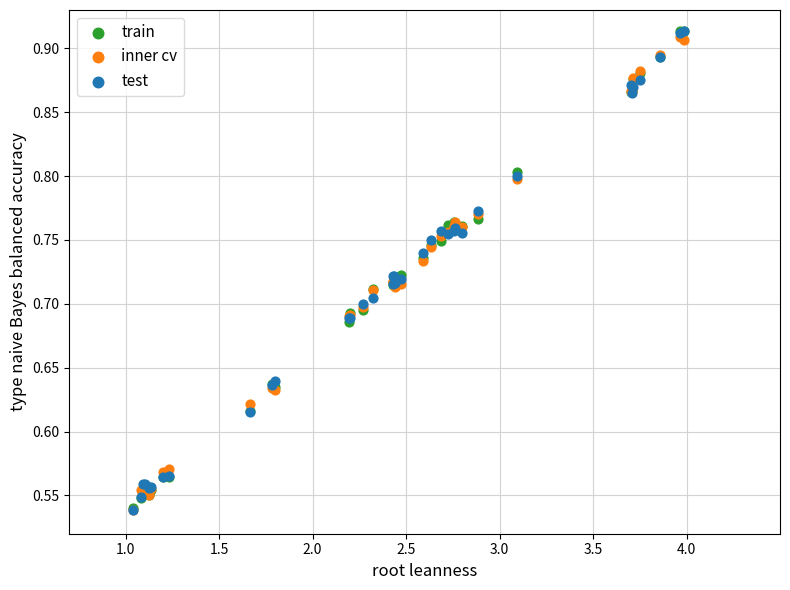

Which series has the widest spread of Y values?

test